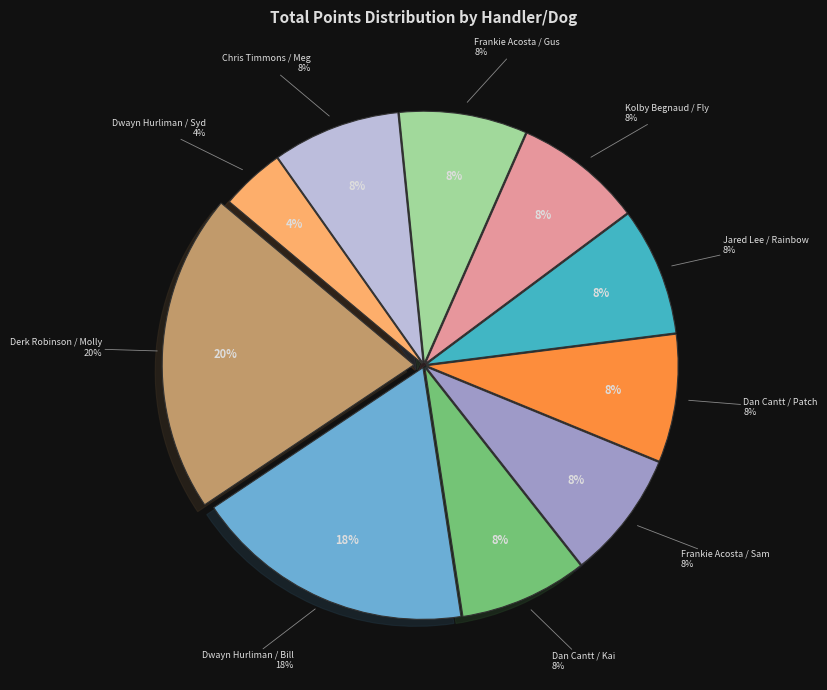

True or false: Dwayn Hurliman / Syd accounts for 4% of the total.

True